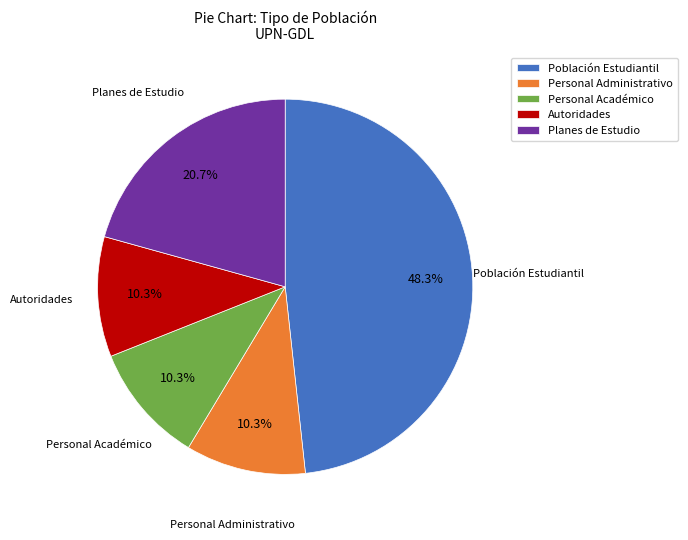

To the nearest percent, what is the combined percentage of Población Estudiantil and Planes de Estudio?

69%